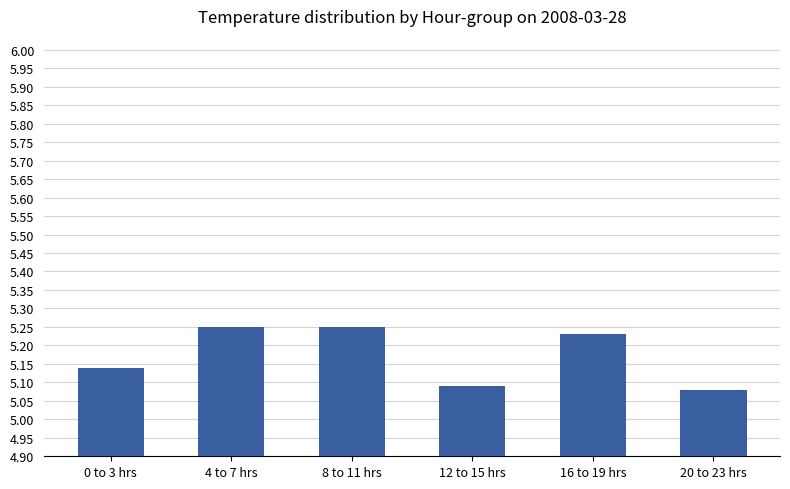

Count the number of data series in this chart.

1